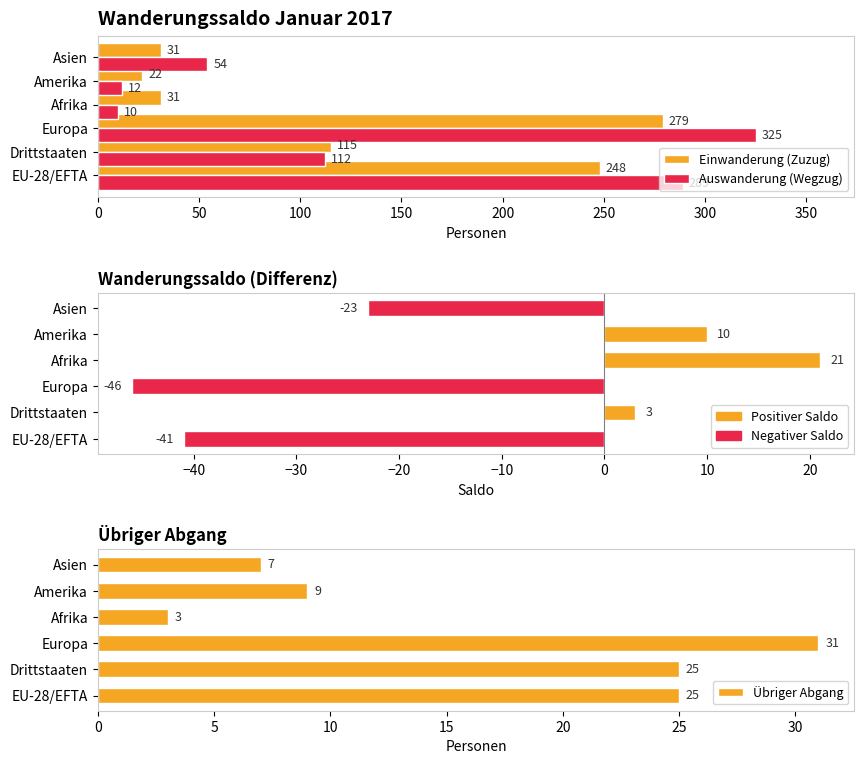

How many bars are there in each group?

4